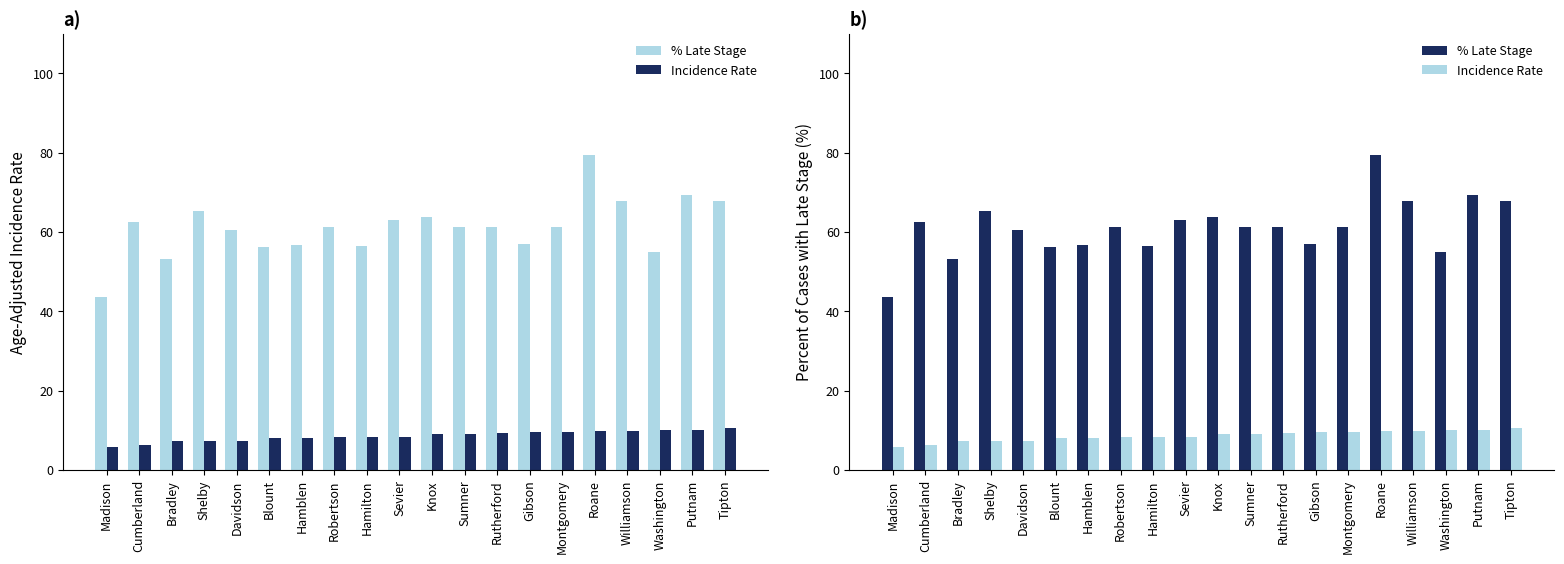

The Incidence Rate series shows 13.8 at Blount. True or false?

False